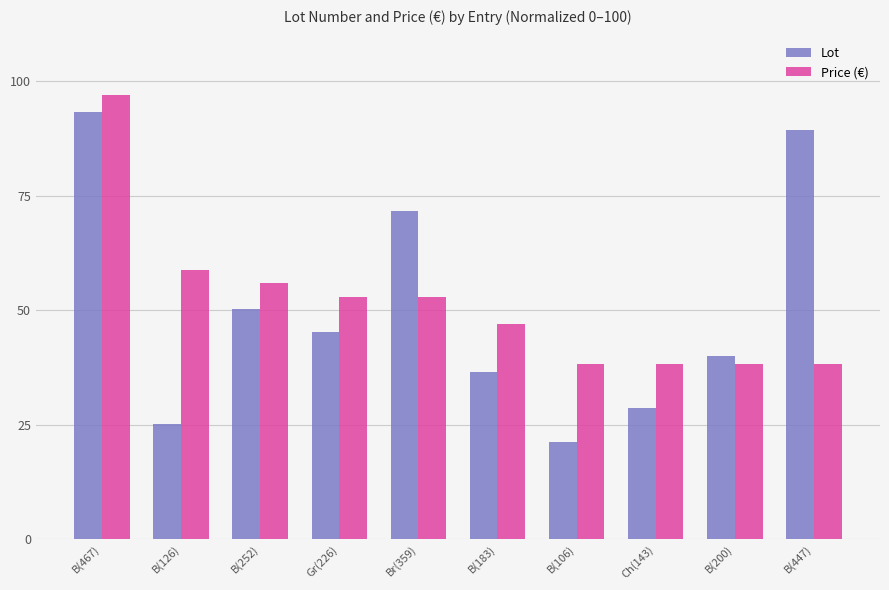

List the series in order of their overall mean, lowest first.

Lot, Price (€)